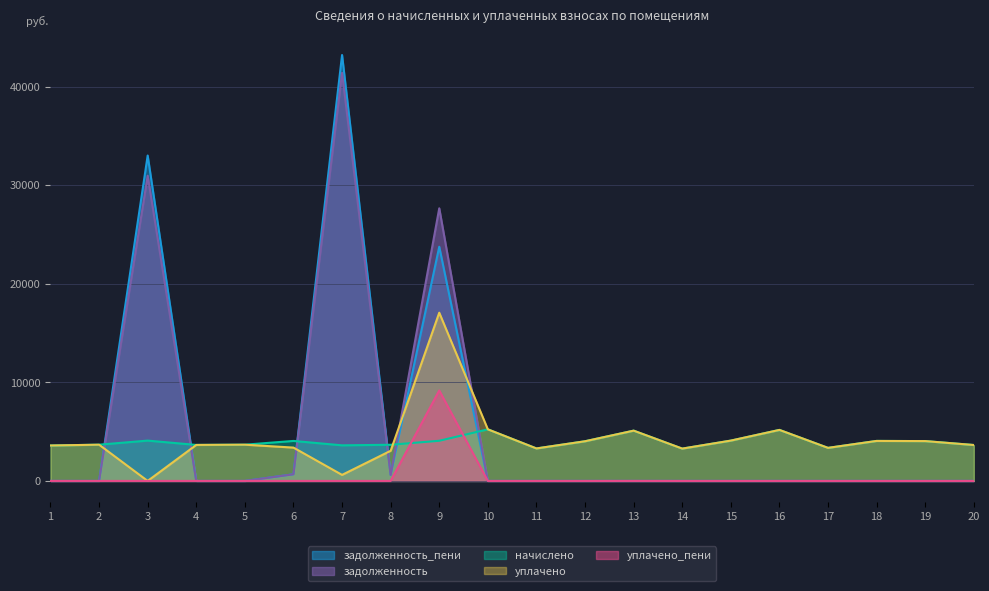

What is the difference between the задолженность_пени values at 18 and 6?

676.1